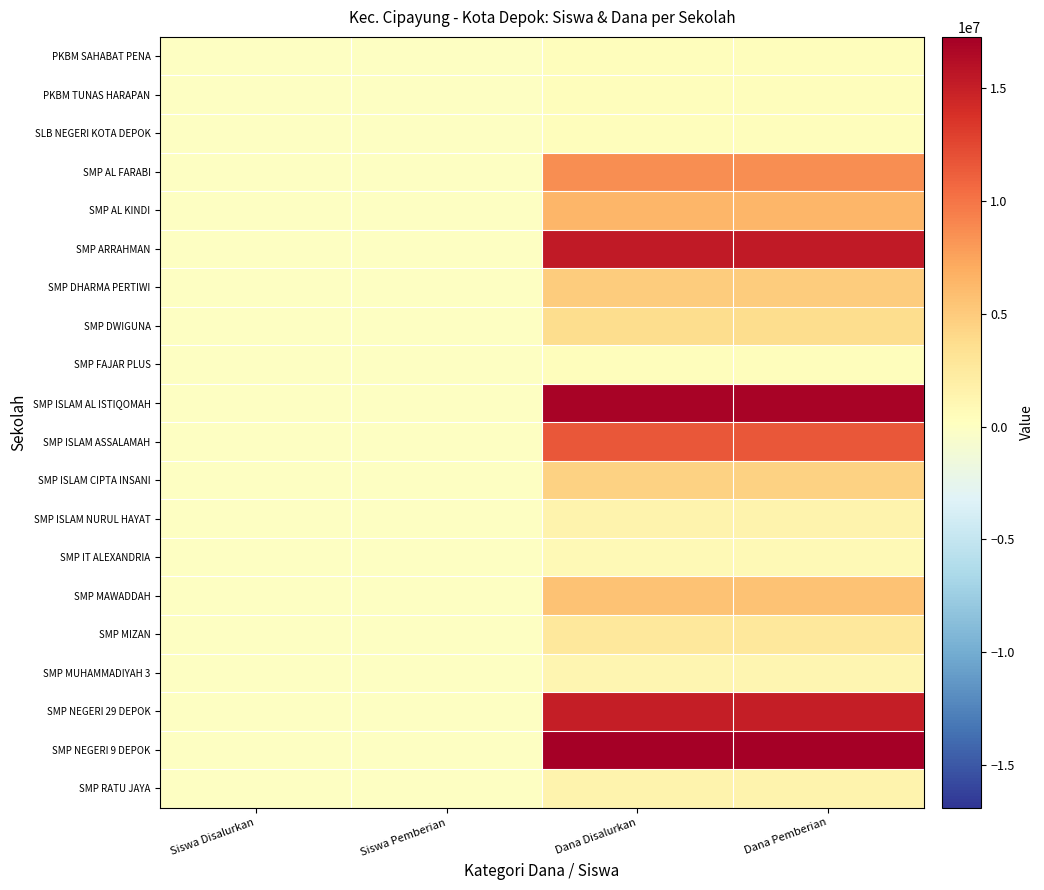

How many series are shown in this chart?

20